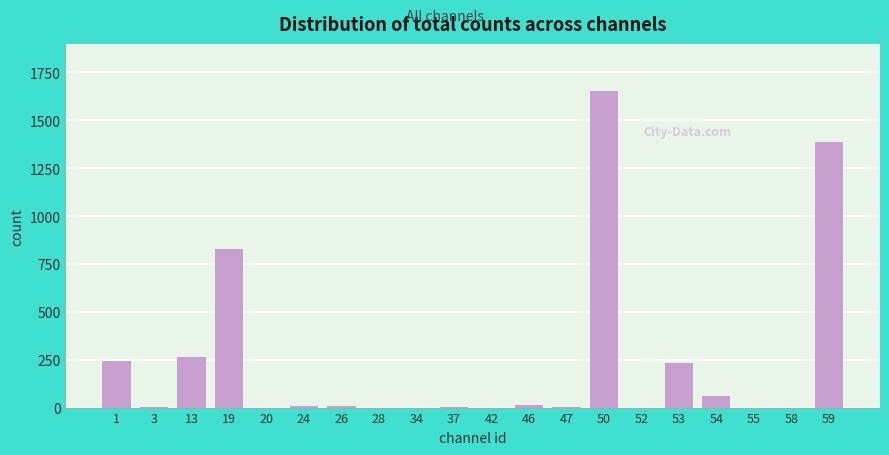

Which label corresponds to the largest value in the chart?

50